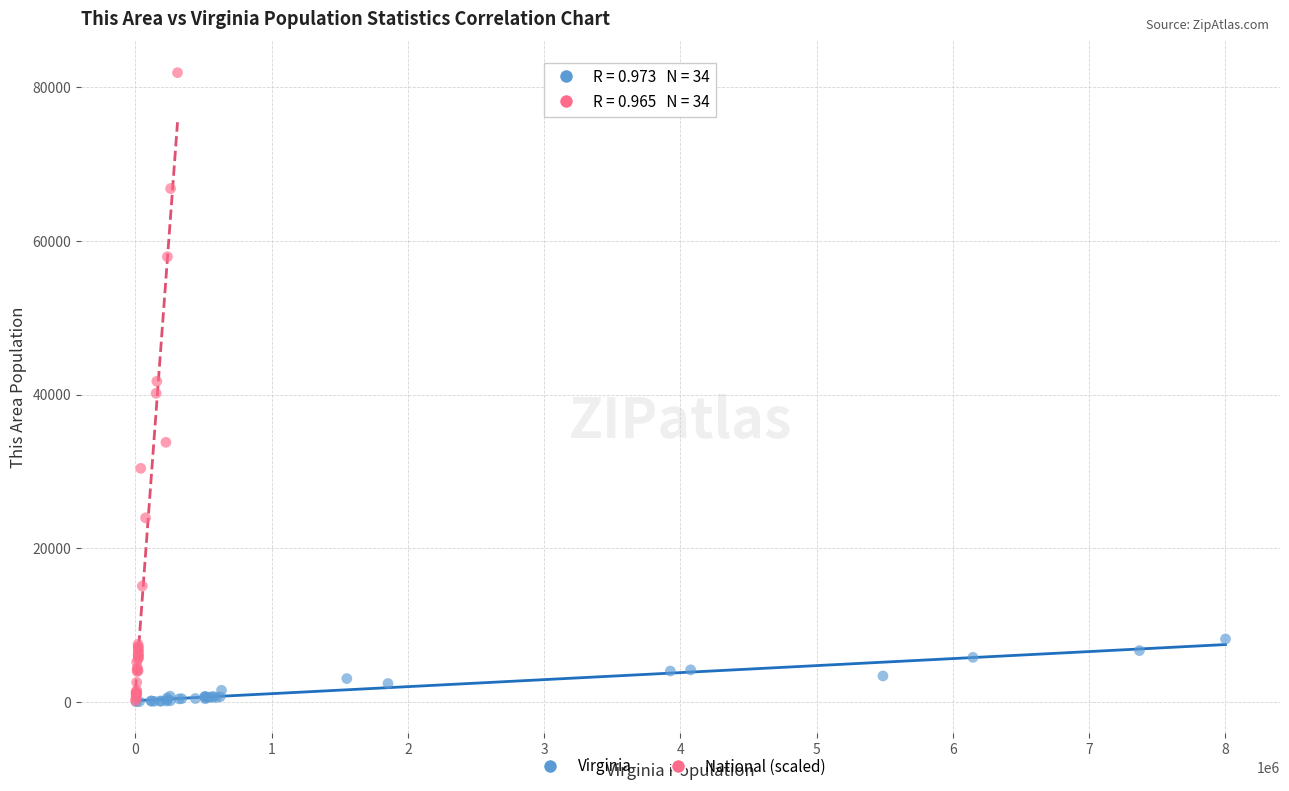

Which series contains the highest Y value?

National (scaled)